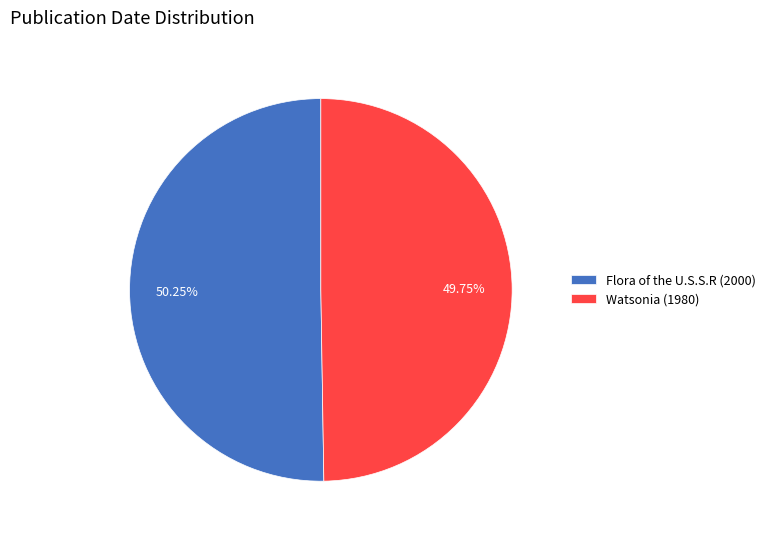

What is the ratio of the value at Watsonia (1980) to the value at Flora of the U.S.S.R (2000)?

1.0